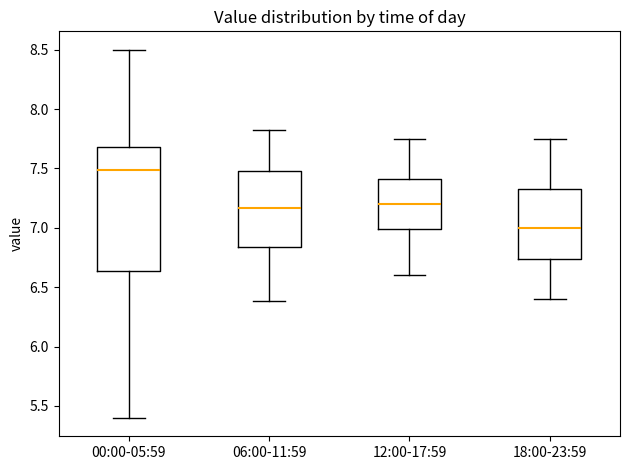

Which box is the tallest, from its lower edge to its upper edge?

00:00-05:59